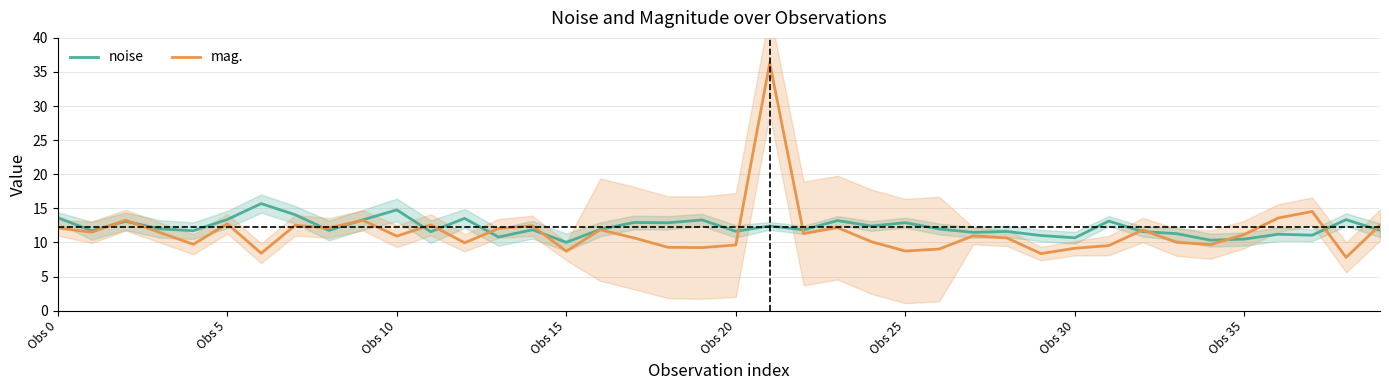

What is the average value of the mag. series?

11.5